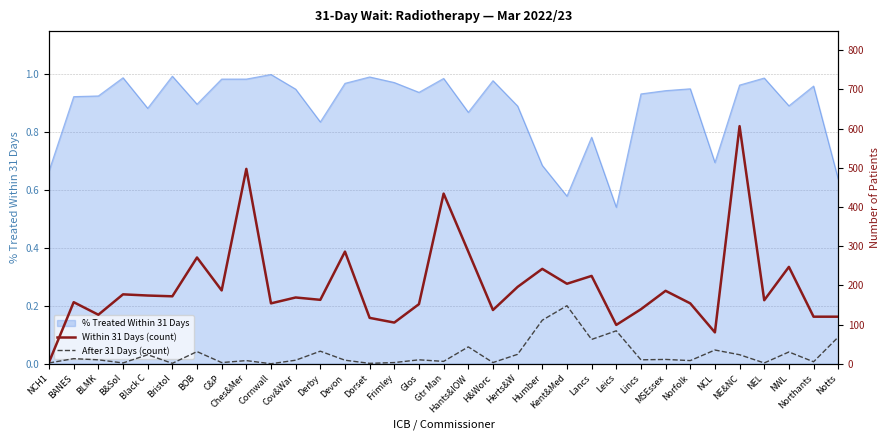

Is it true that % Treated Within 31 Days equals 1.0 at Cornwall?

True